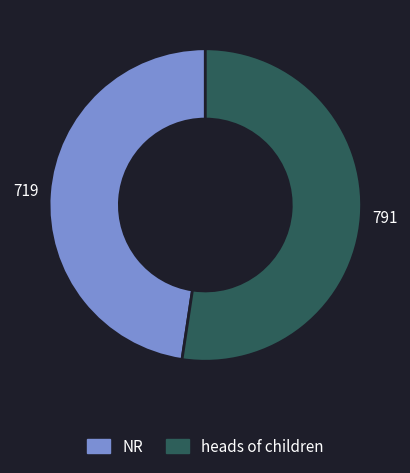

True or false: heads of children accounts for 67% of the total.

False